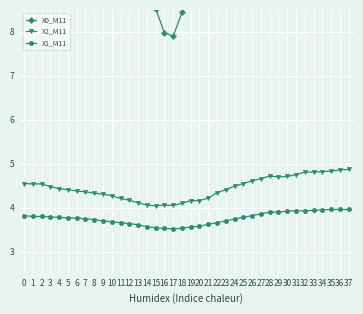

Which series has the largest total across all categories?

X0_M11